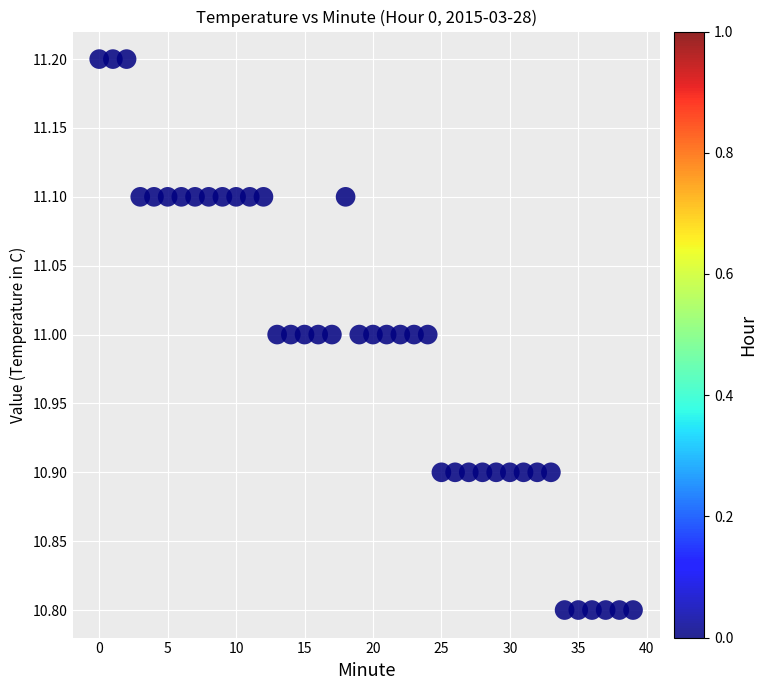

What is the range of Y values (max minus min)?

0.4